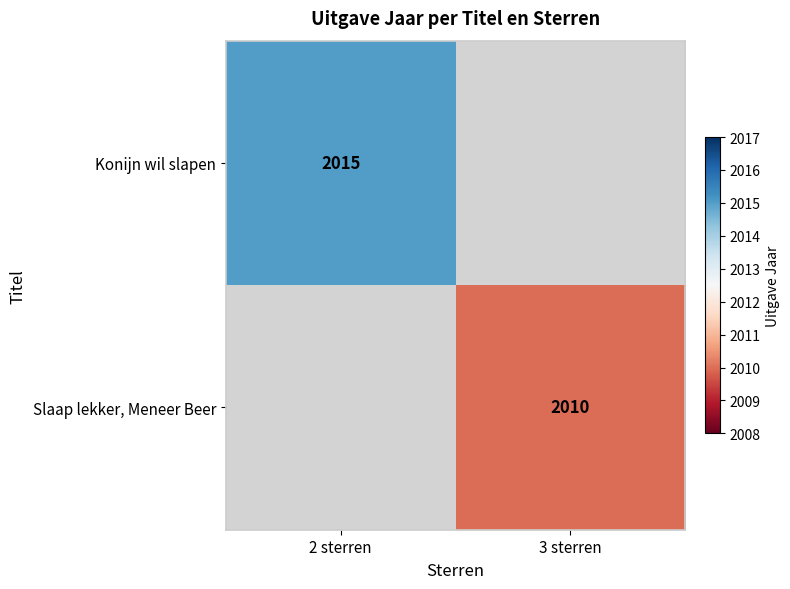

True or false: Konijn wil slapen has a value of 3247 at 2 sterren.

False